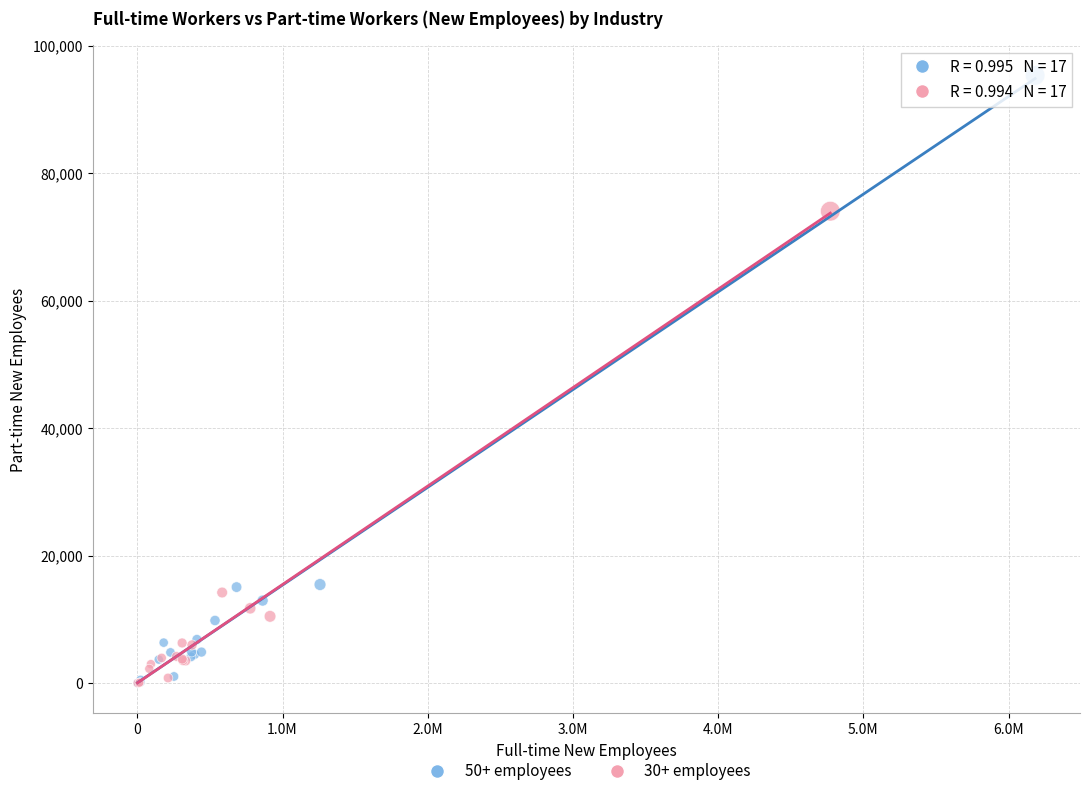

Which series has the widest spread of Y values?

50+ employees